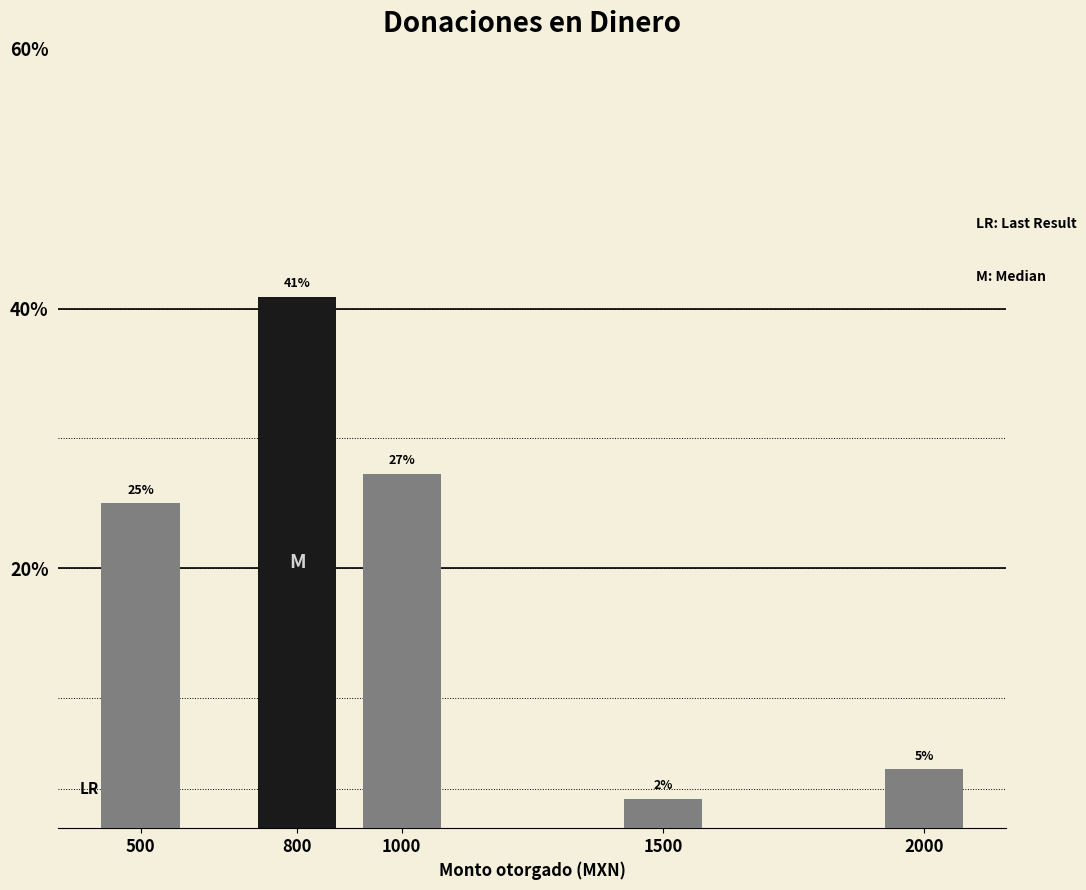

How many bars are there in total?

5